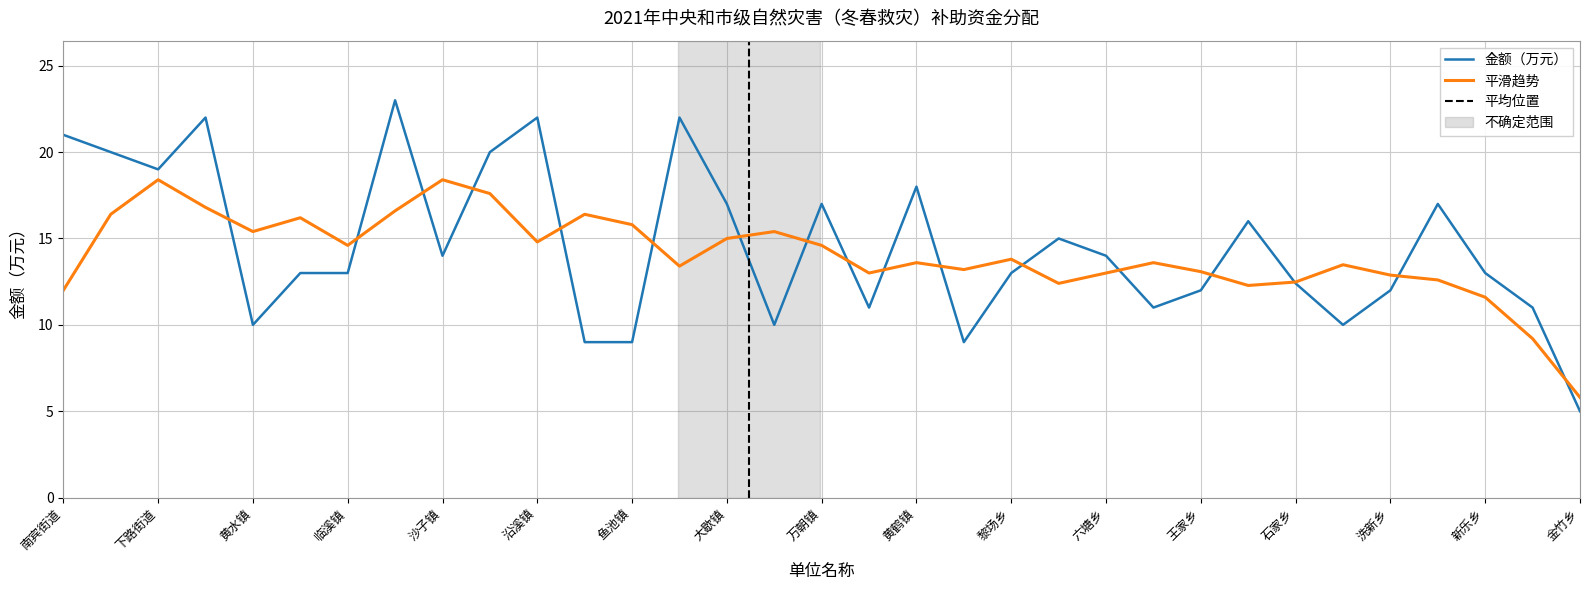

How many values exceed 13?

16